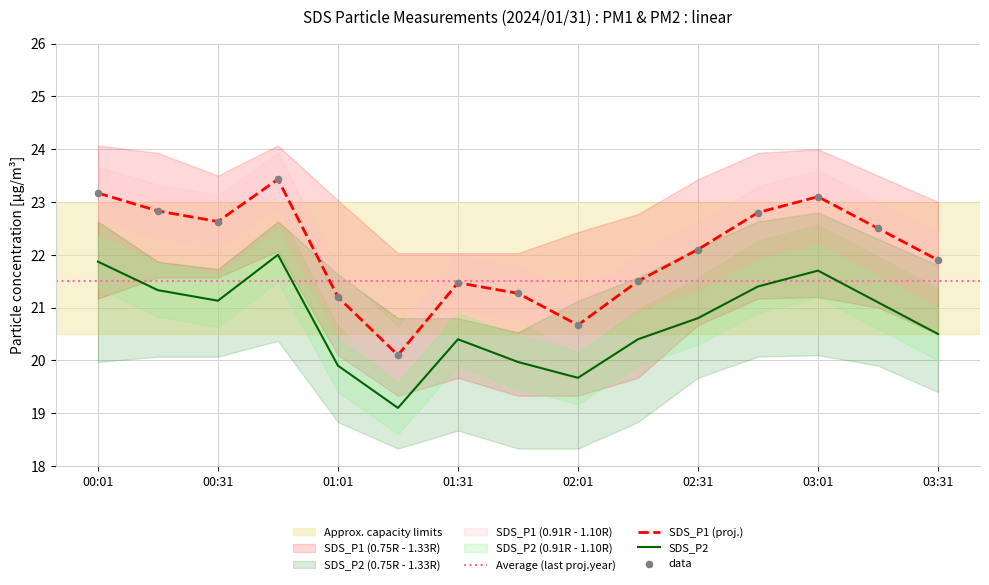

What is the total value across all series at 03:01?

132.9